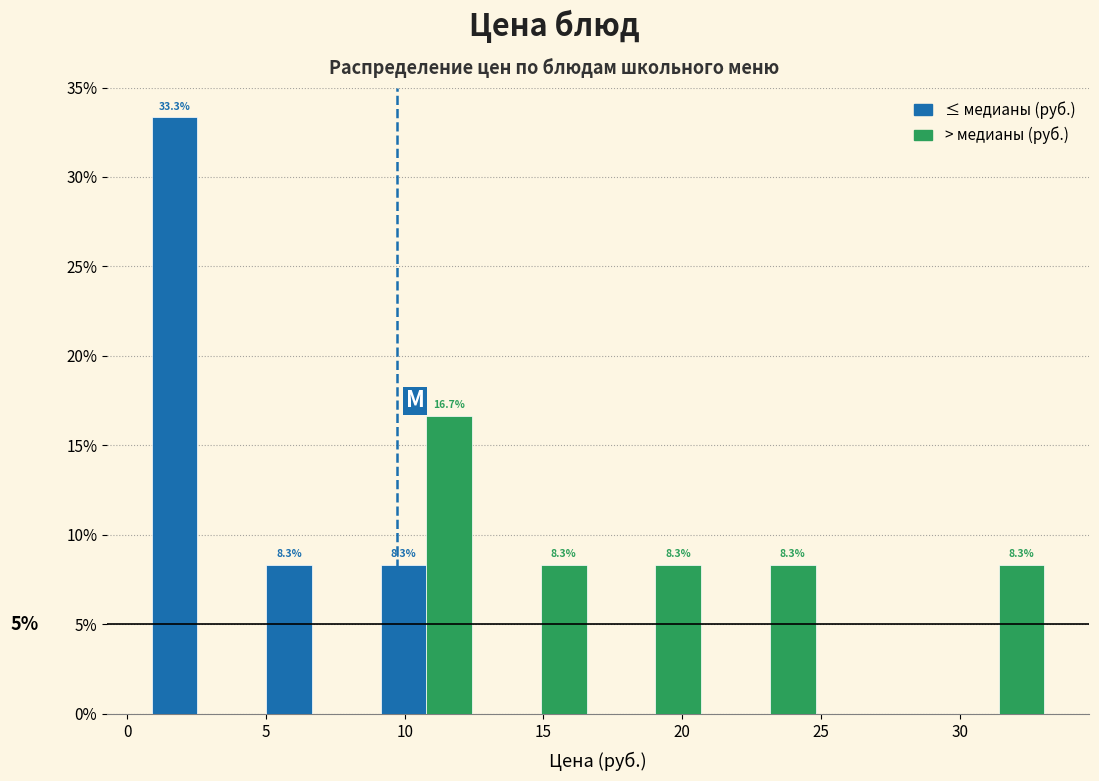

In the ≤ медианы (руб.) series, which range on the x-axis has the tallest bar?

0.5 to 4.5